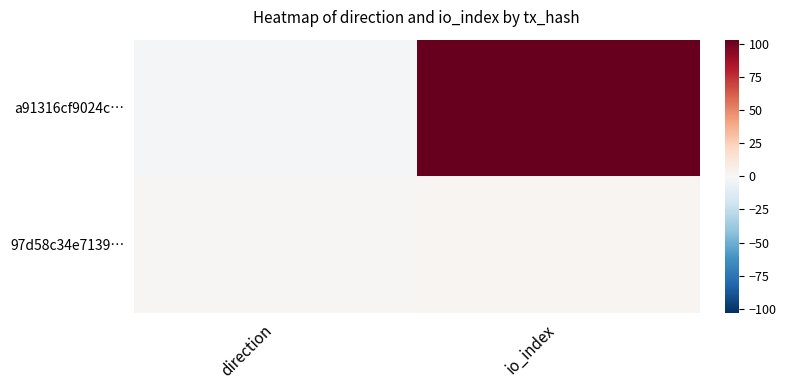

Reading left to right, list all the values displayed in this chart.

a91316cf9024c…: direction=-1	io_index=103
97d58c34e7139…: direction=1	io_index=2